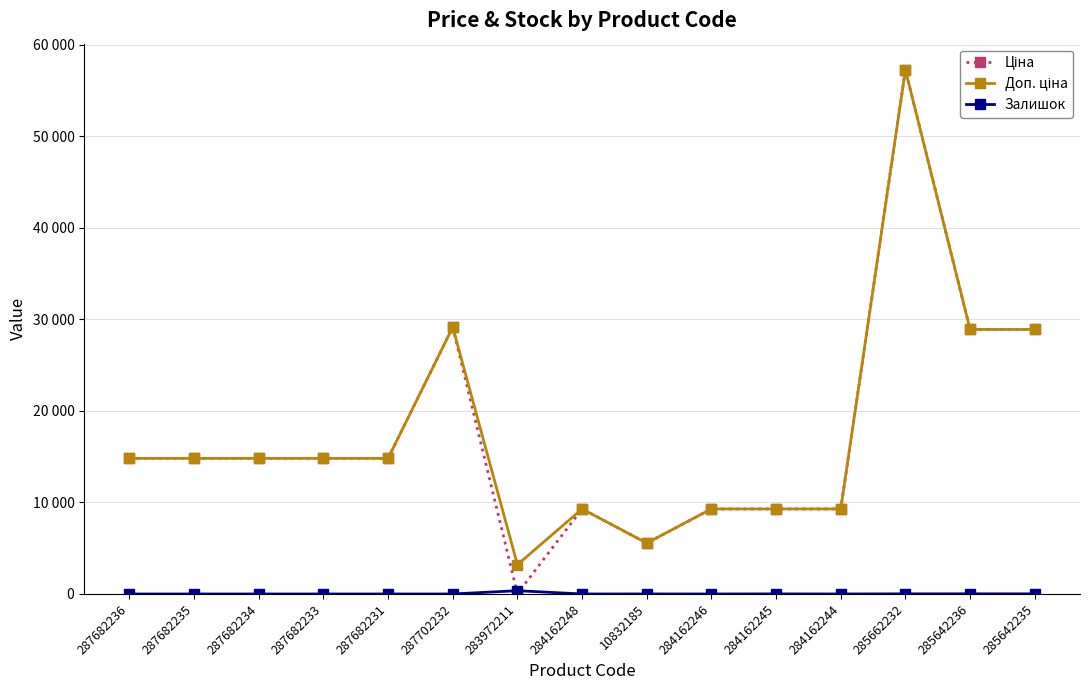

What is the label of the 9th point from the left?

10832185